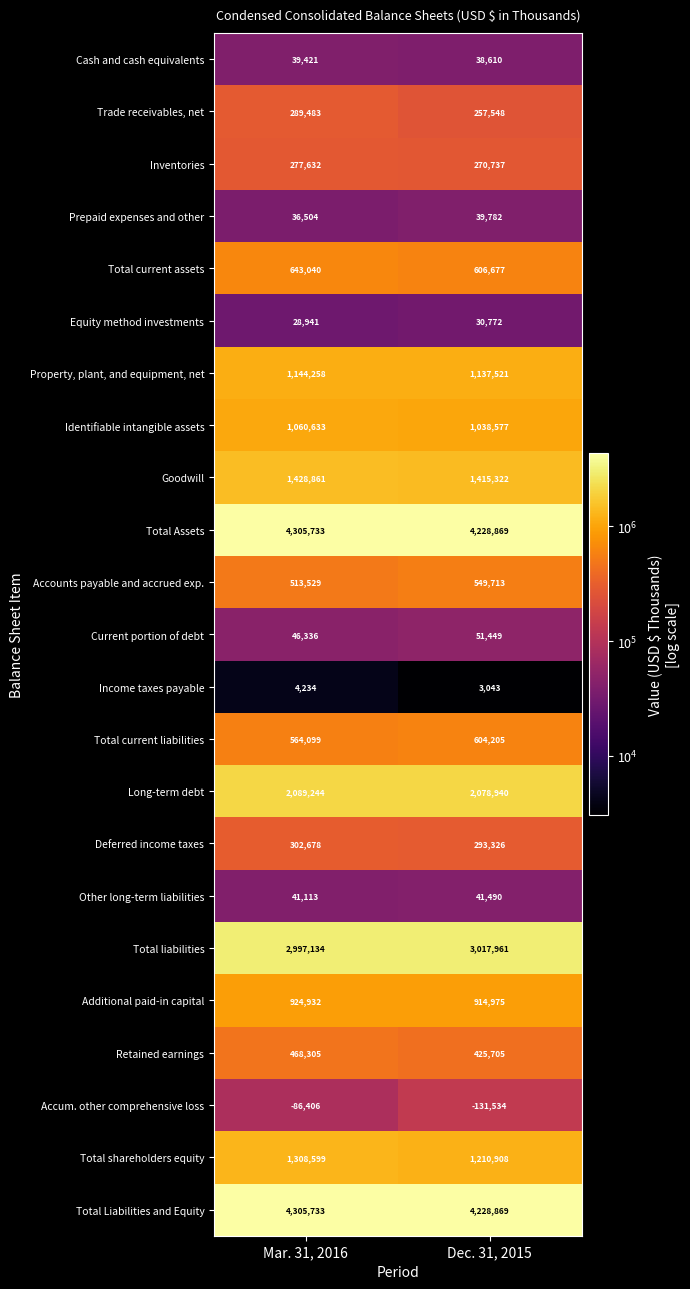

What value does the Cash and cash equivalents series have at Dec. 31, 2015, to the nearest 50?

38600